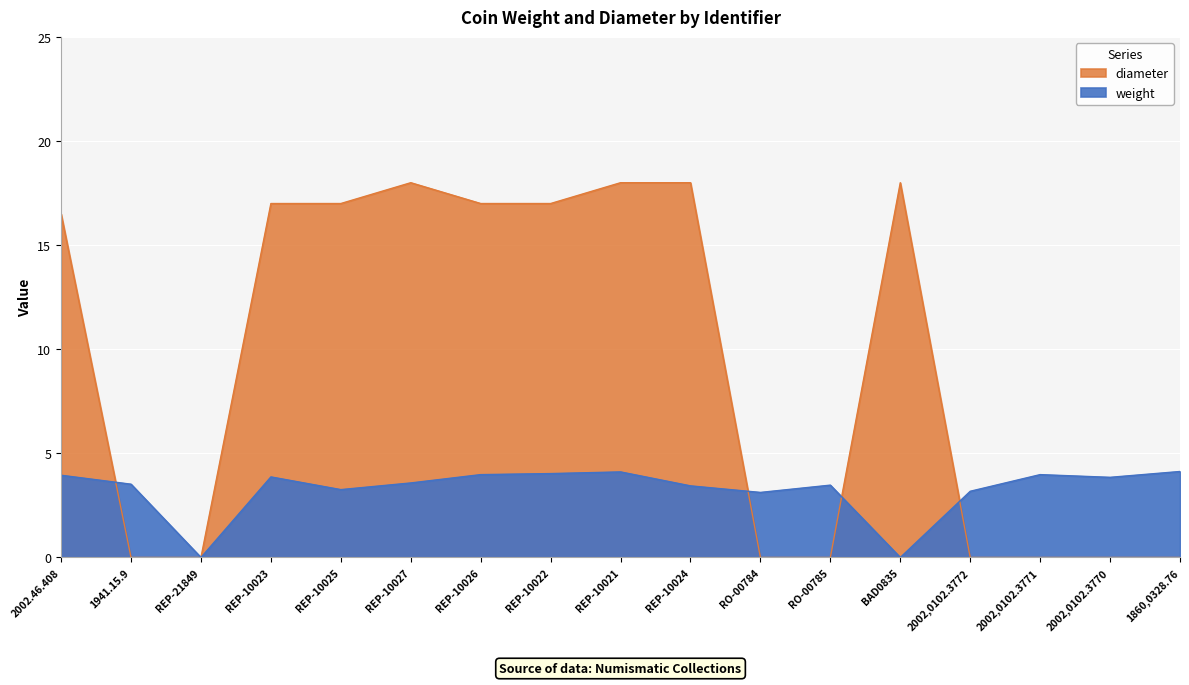

Which series has the widest spread of values?

diameter